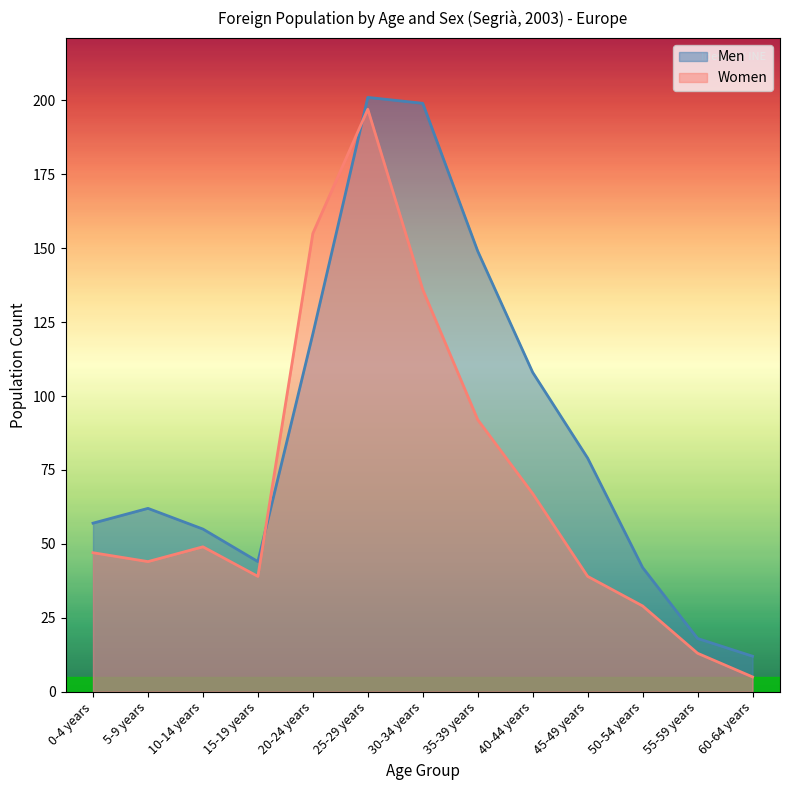

What value does the Women series have at 50-54 years, to the nearest 50?

50